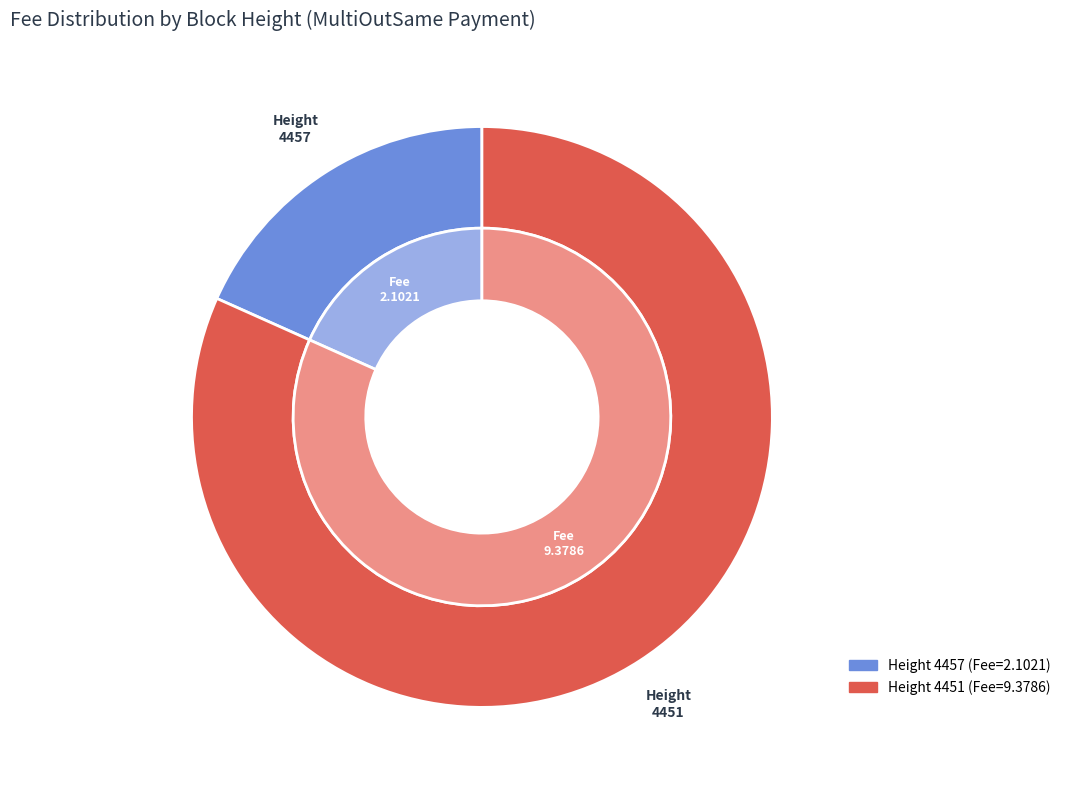

Which slice is the smallest?

4457